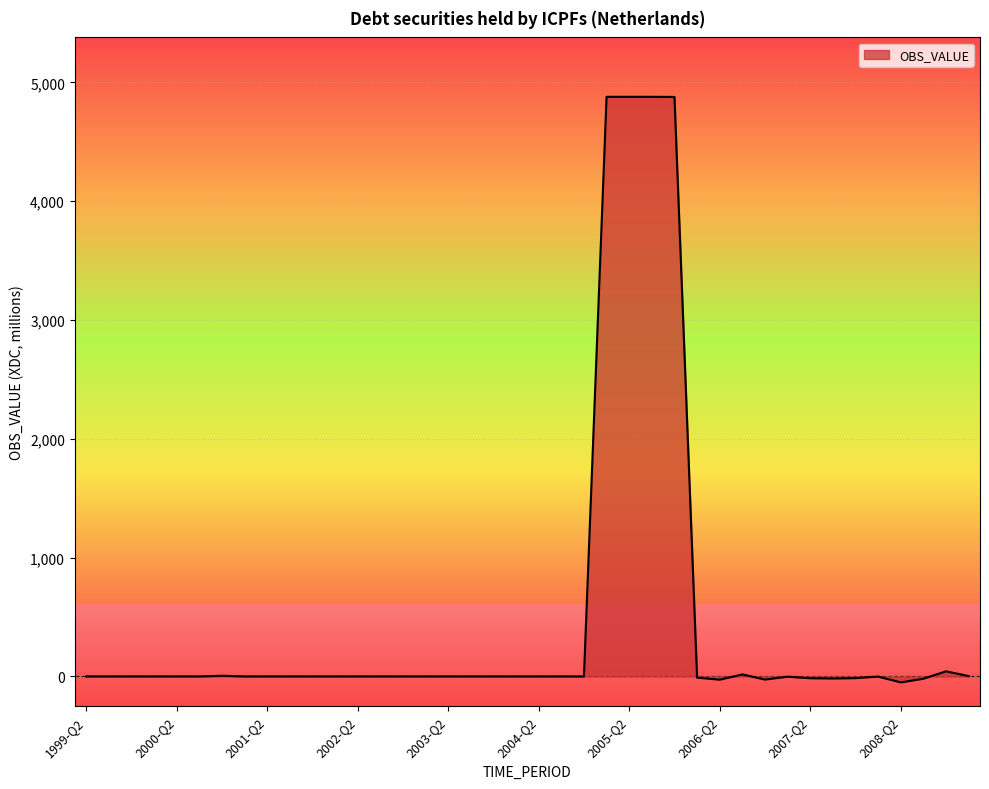

What is the maximum value shown in the chart?

4879